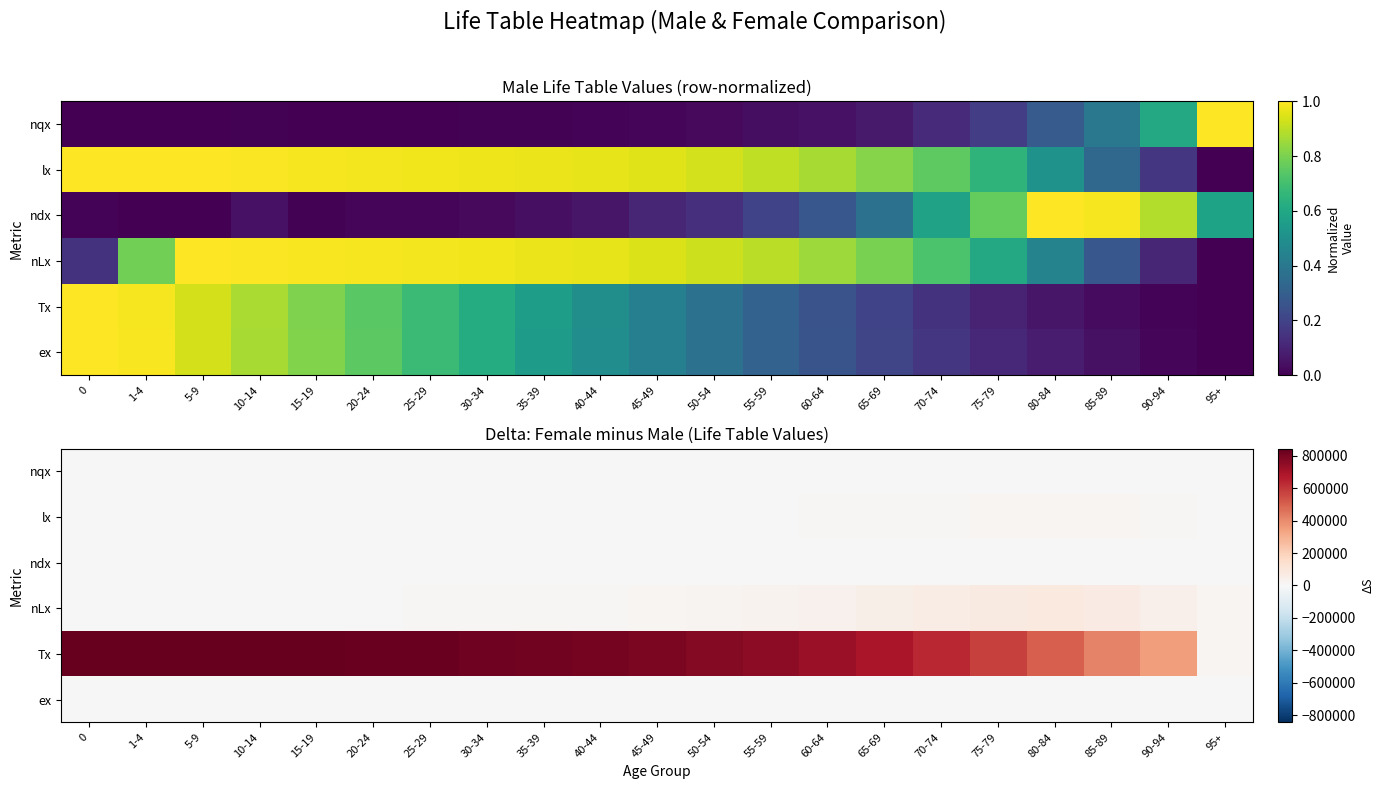

What is the difference between the highest and lowest values at 35-39?

816608.0